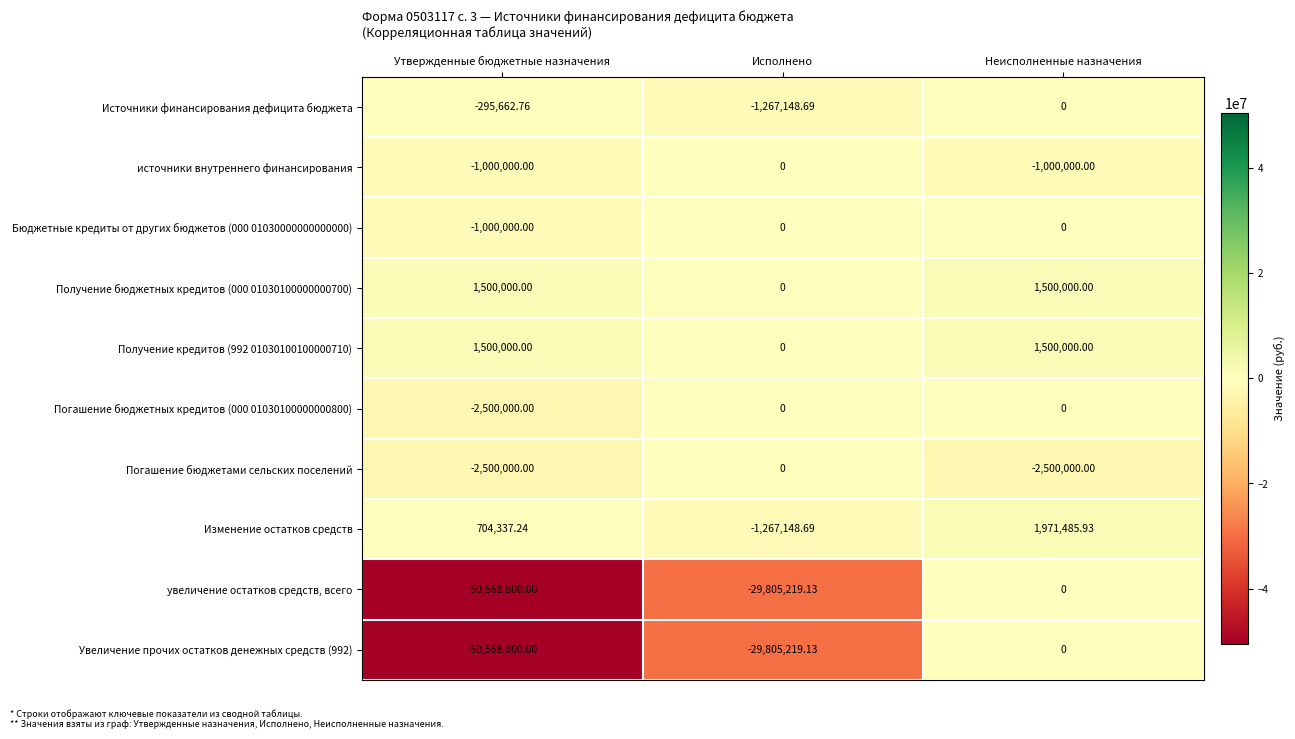

What is the total value across all series at Исполнено?

-62144735.6